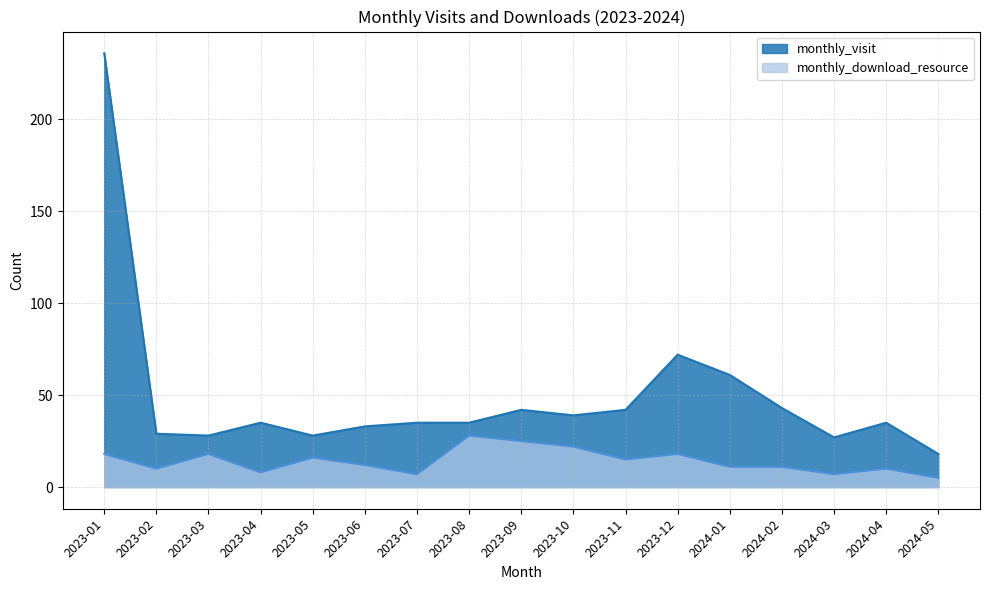

What is the value of the monthly_visit point at the 2nd from the left?

29